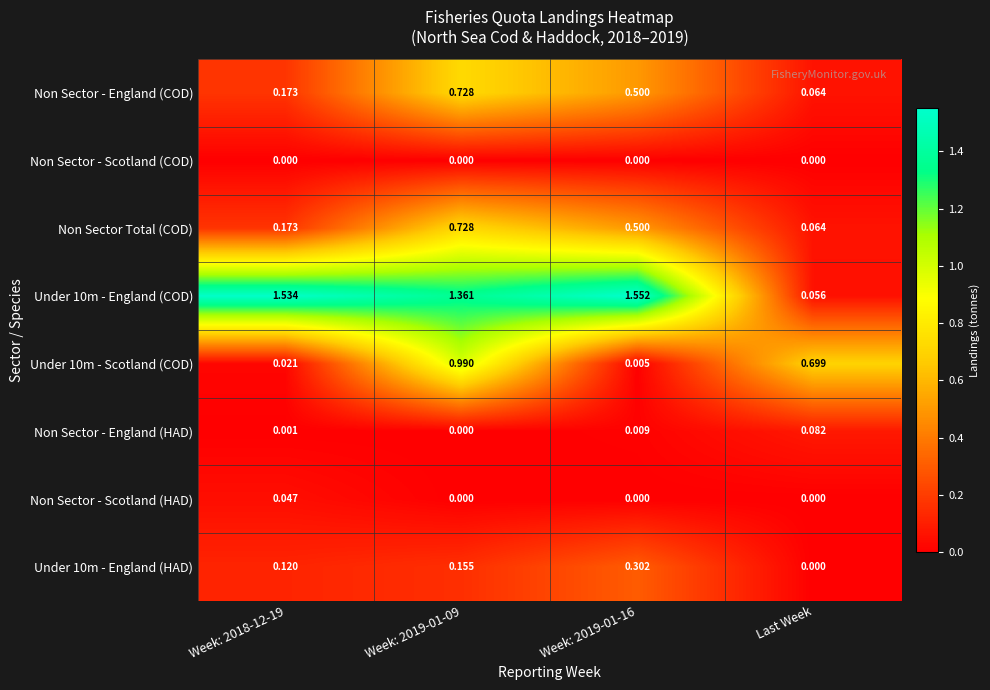

At which label is Non Sector Total (COD) closest to 0?

Last Week